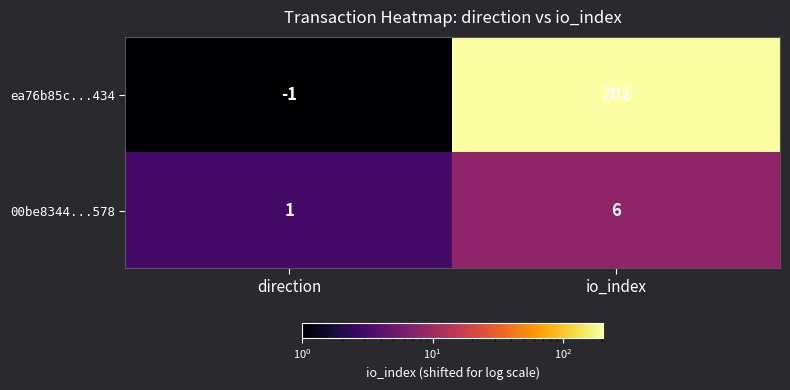

Which series changed the most between direction and io_index?

ea76b85c...434